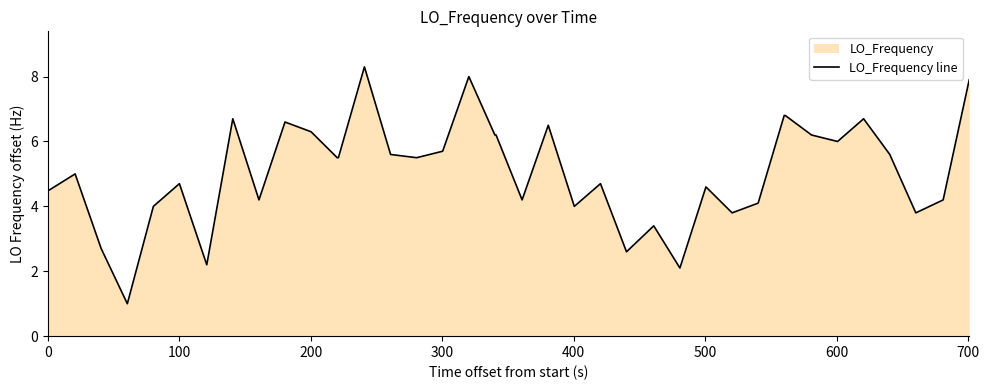

What is the difference between the maximum and minimum values?

7.3